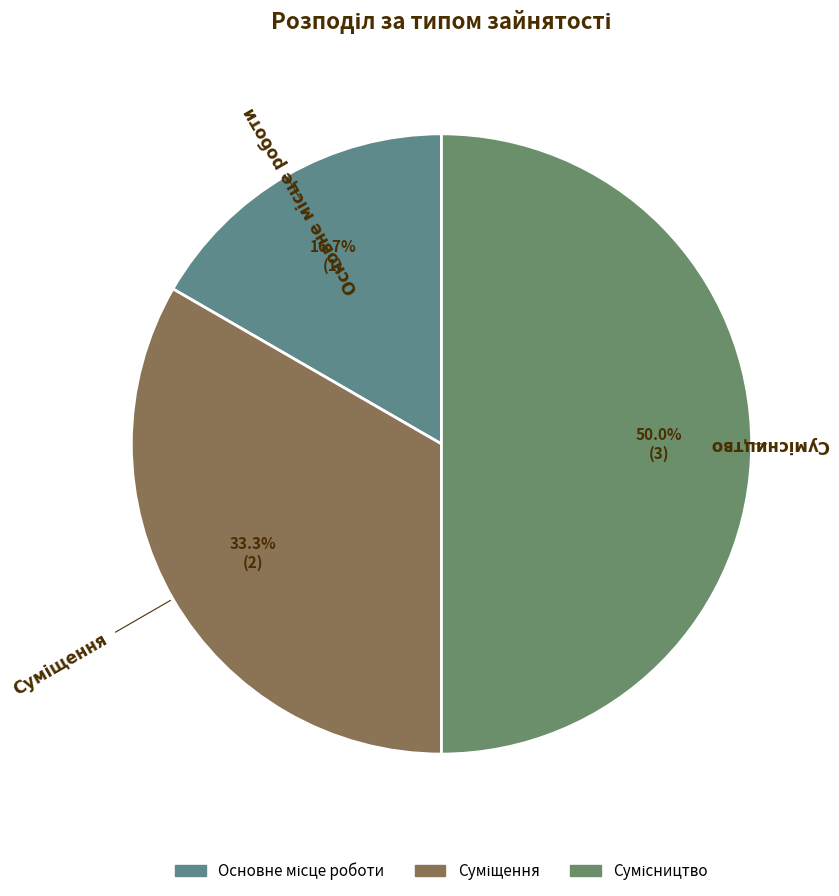

How many segments does this pie chart have?

3